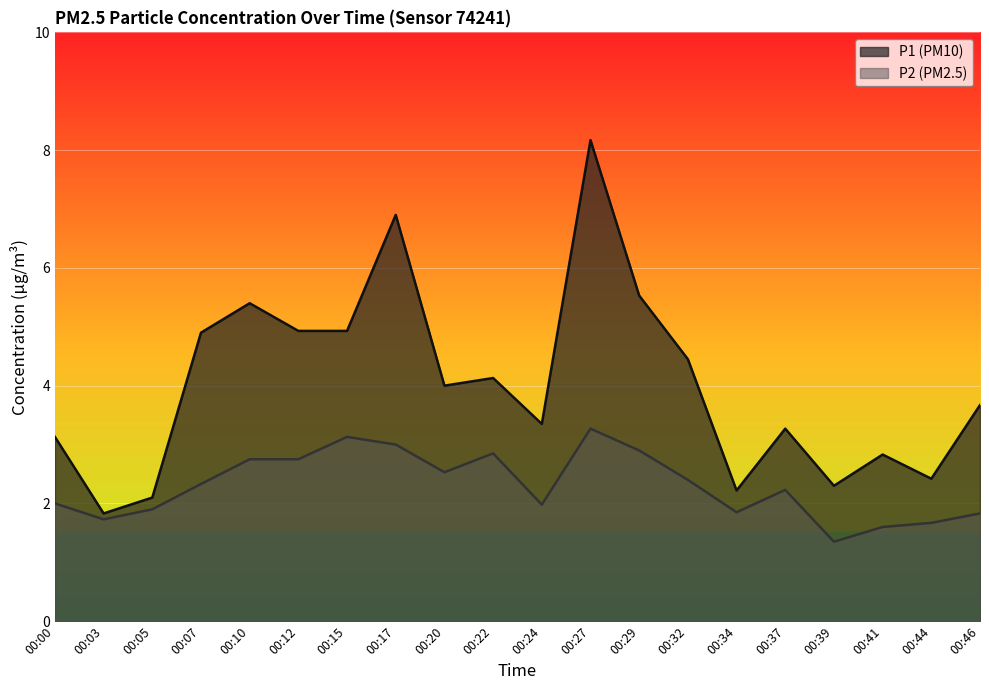

What is the difference between the maximum and minimum values in the P1 series?

6.3